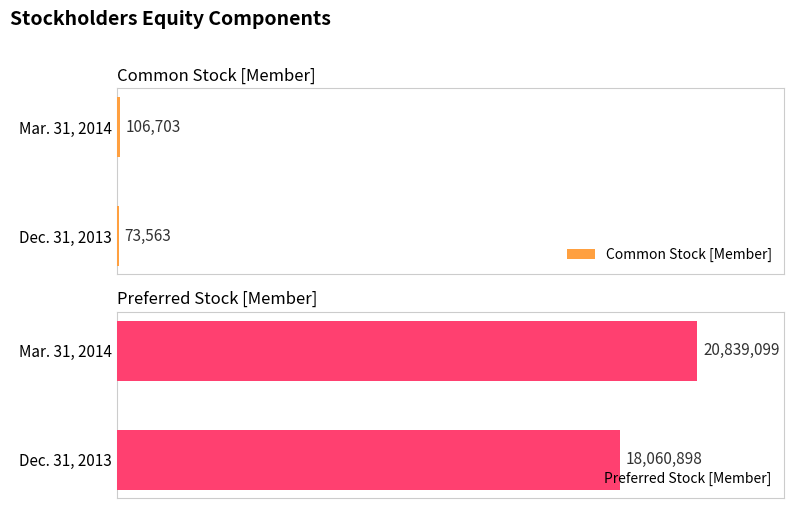

How many Common Stock [Member] values are between 73563 and 106703?

2